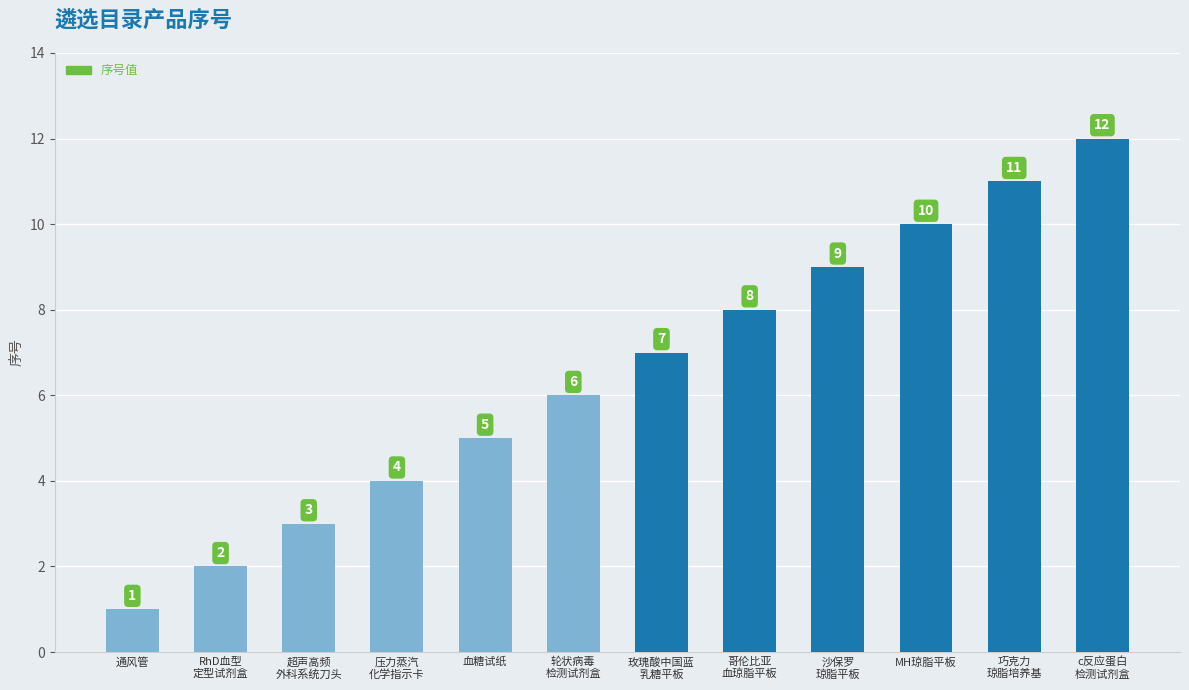

What is the label of the 6th bar from the right?

玫瑰酸中国蓝
乳糖平板